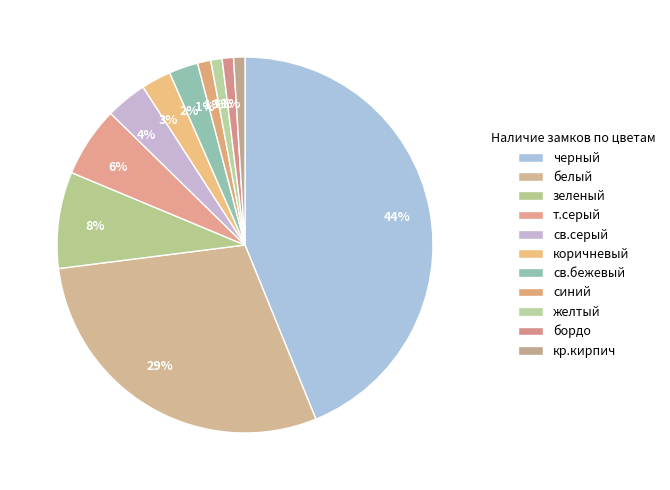

Combined, what portion of the pie is белый and бордо?

30.1%